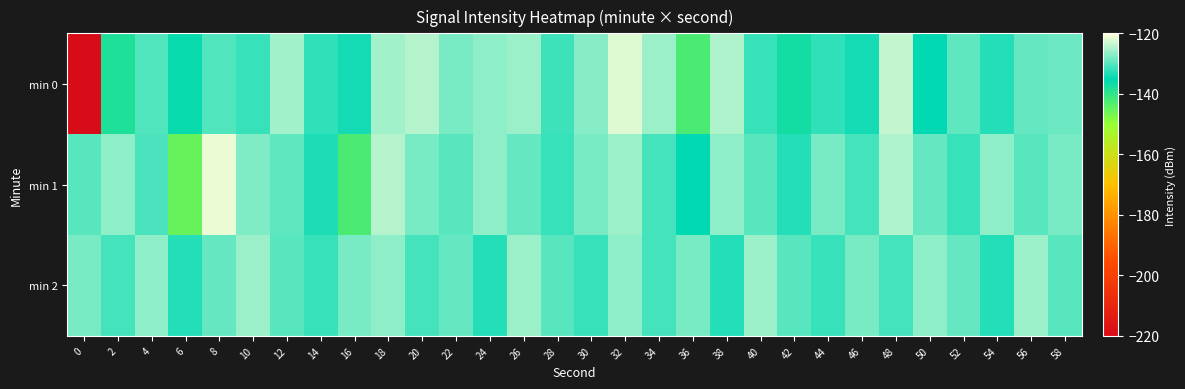

At which category is the sum across all series the highest?

32